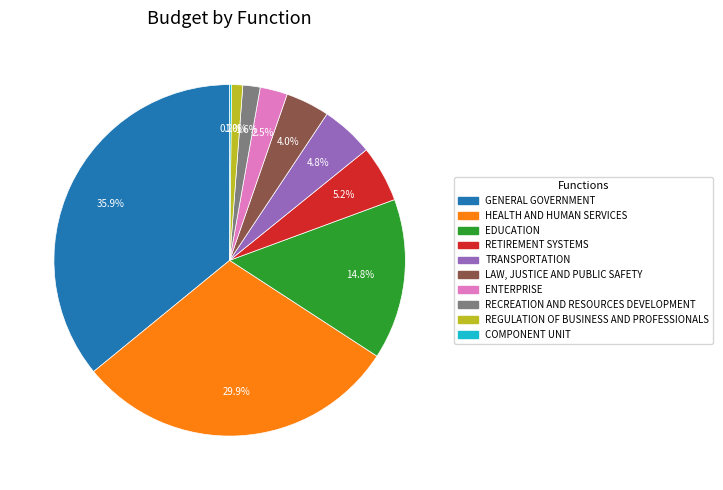

What percentage is the EDUCATION slice, to the nearest percent?

15%